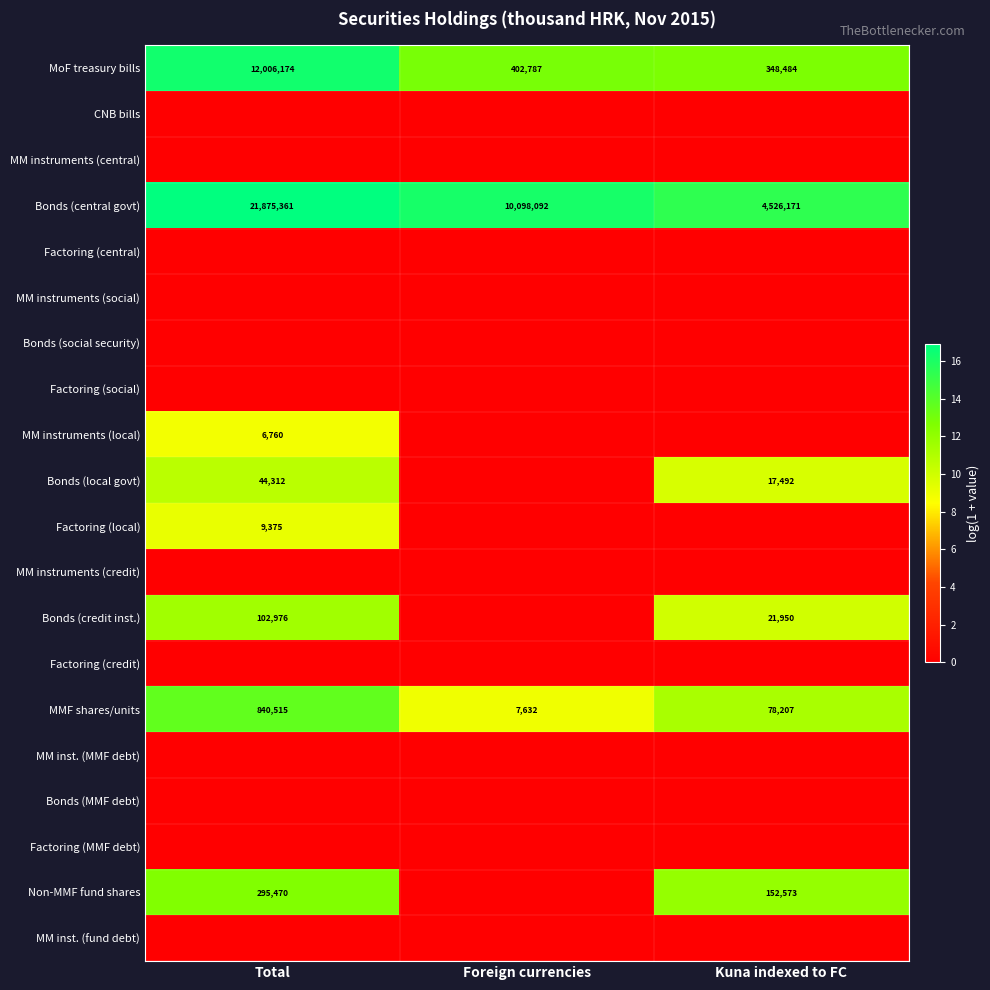

True or false: Bonds (local govt) has a value of 21490 at Total.

False